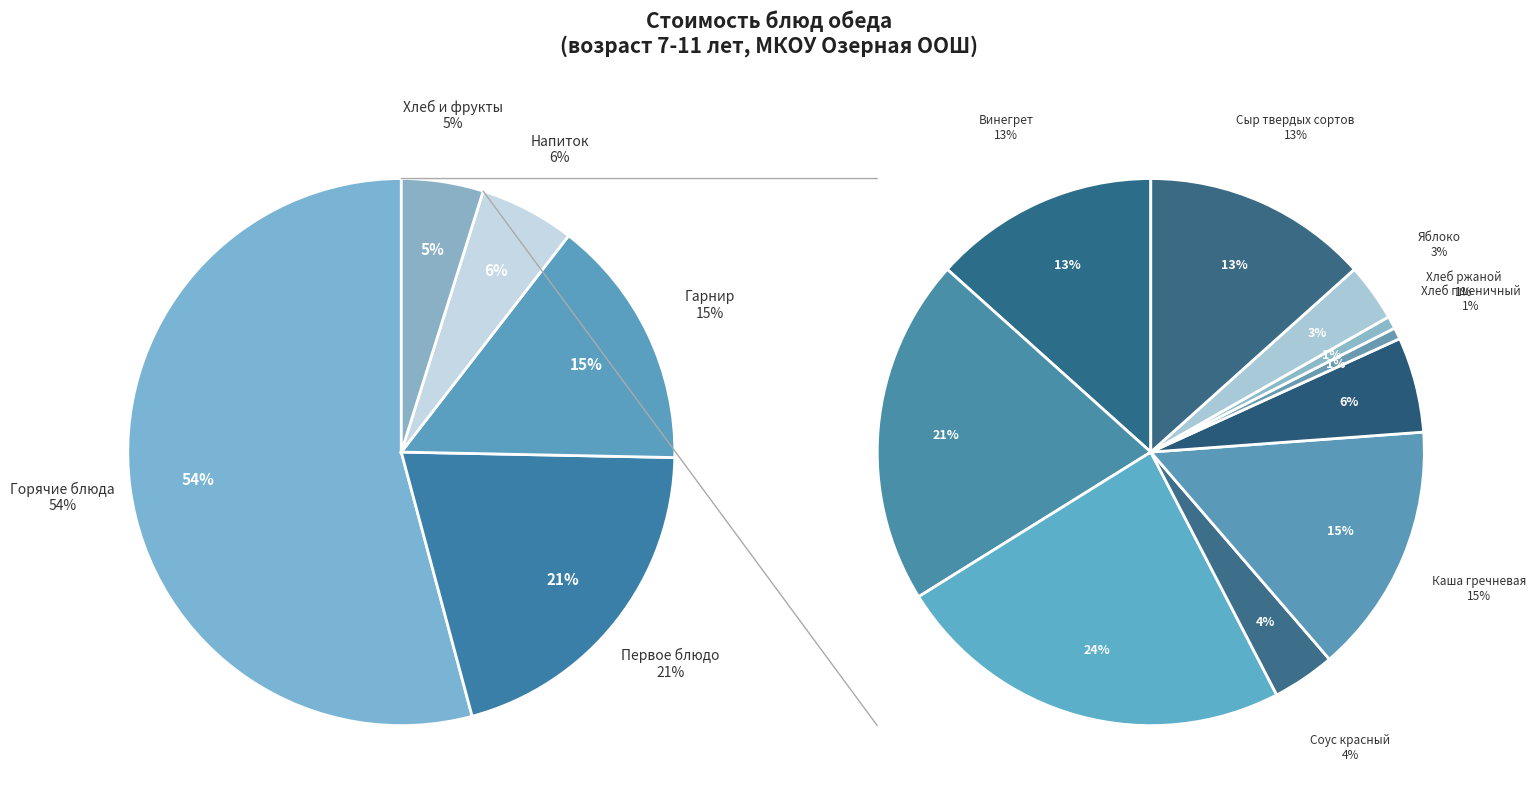

What portion of the pie excludes Хлеб пшеничный?

99.3%